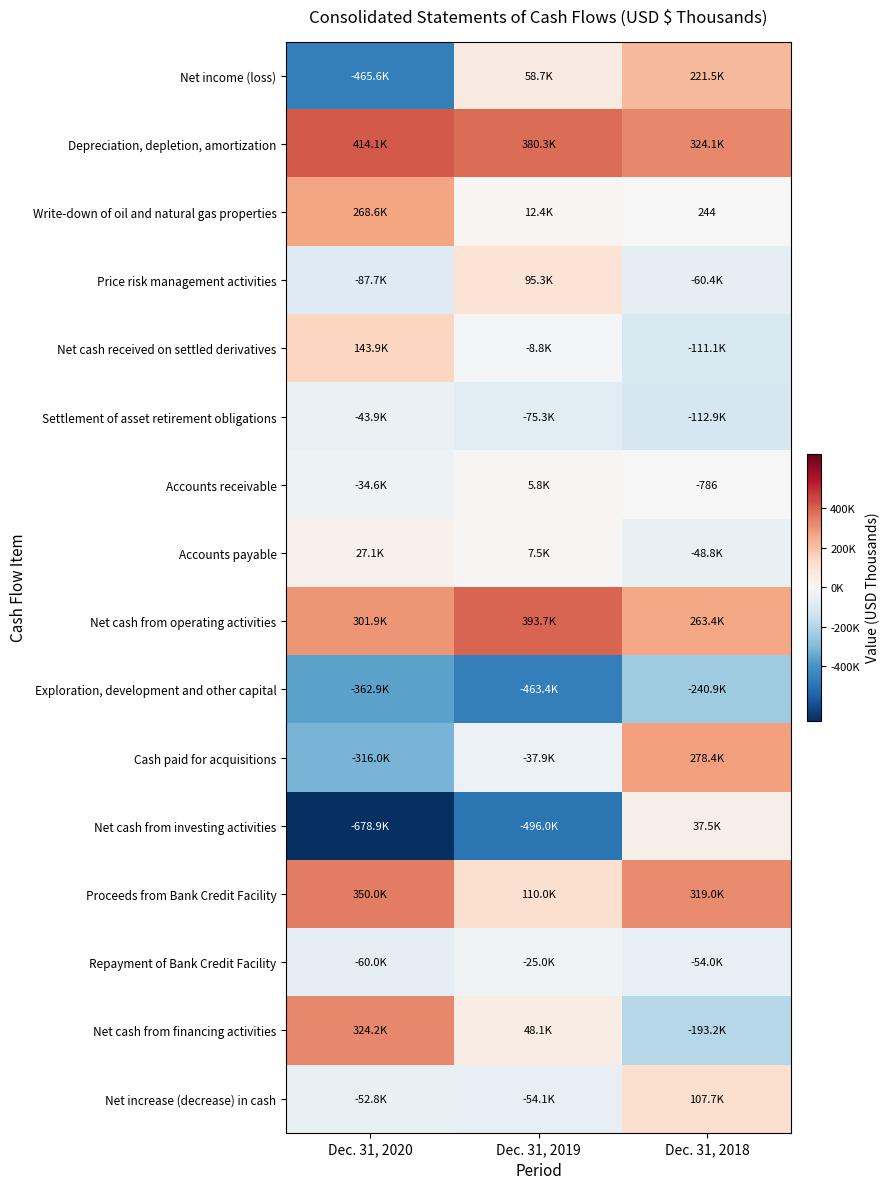

True or false: Write-down of oil and natural gas properties has a value of 244 at Dec. 31, 2018.

True